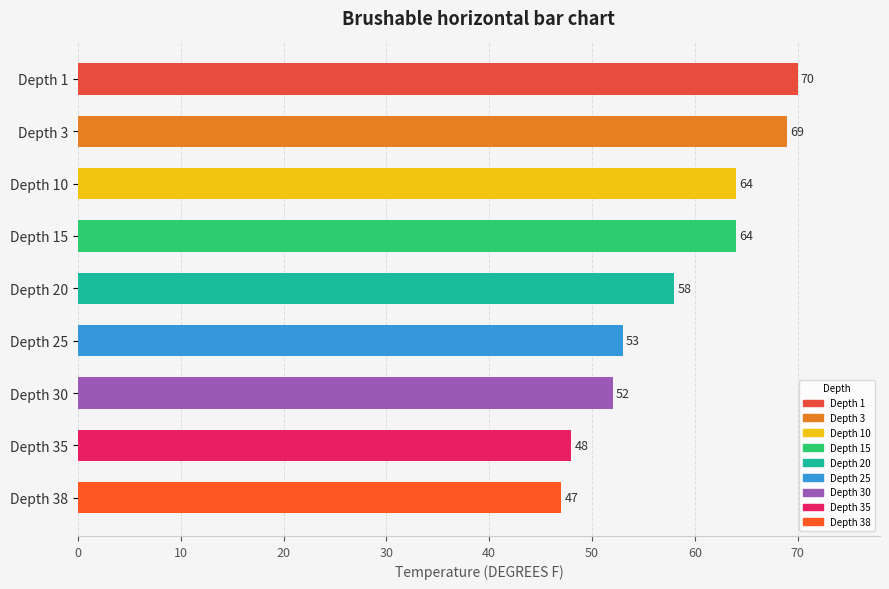

What is the change in value from Depth 15 to Depth 38?

-17